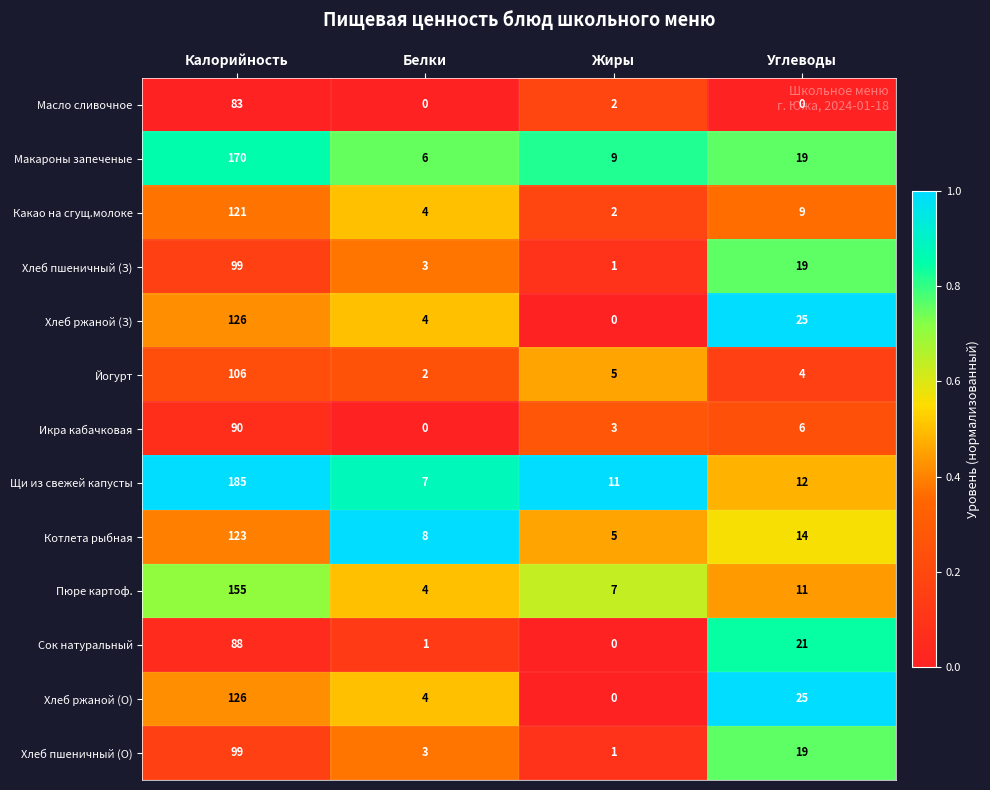

At how many categories does at least one series exceed 0?

4